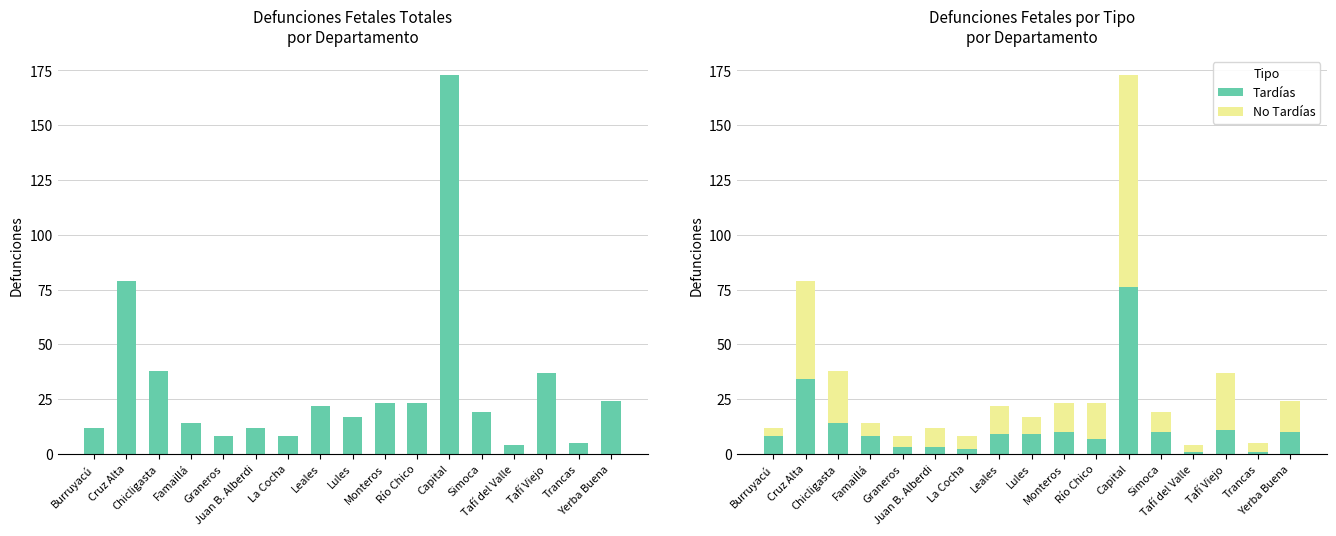

What is the maximum value for No Tardías?

97